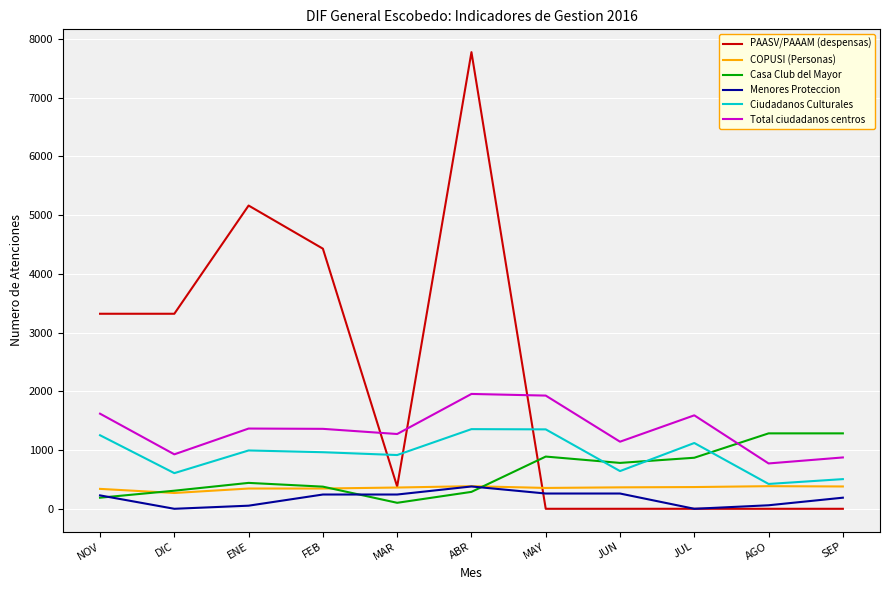

True or false: Ciudadanos Culturales and Total ciudadanos centros cross at least once.

False